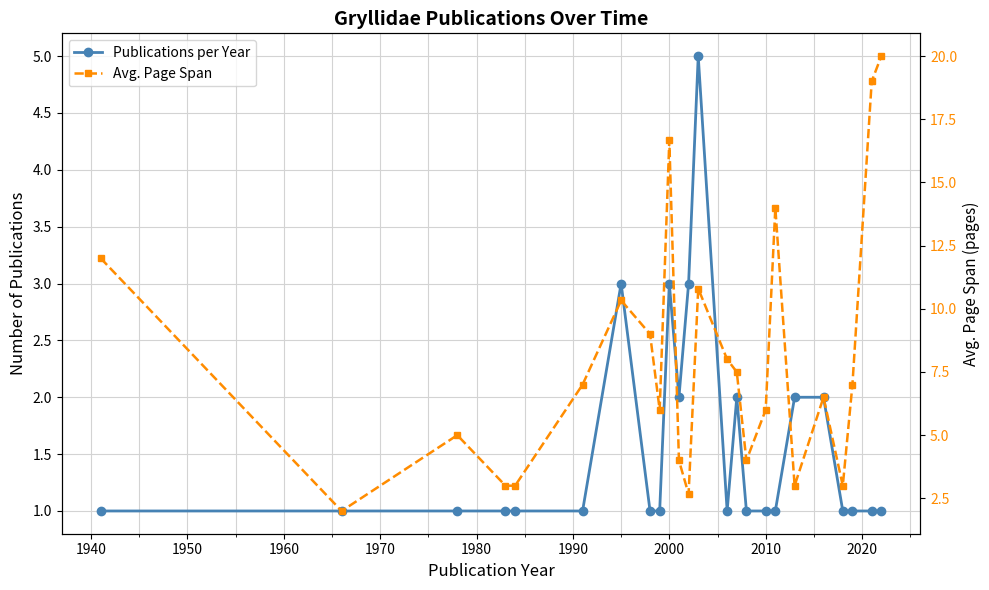

Count the number of data series in this chart.

2